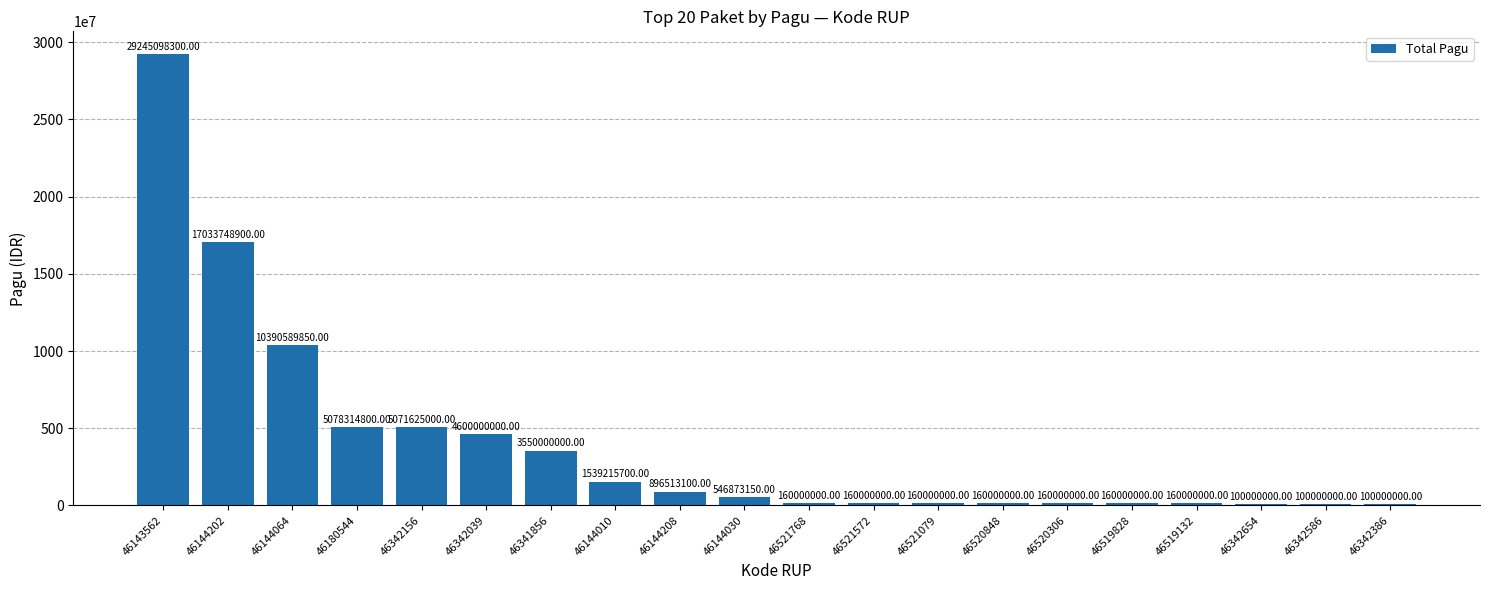

What is the difference between the values at 46342586 and 46521572?

60000000